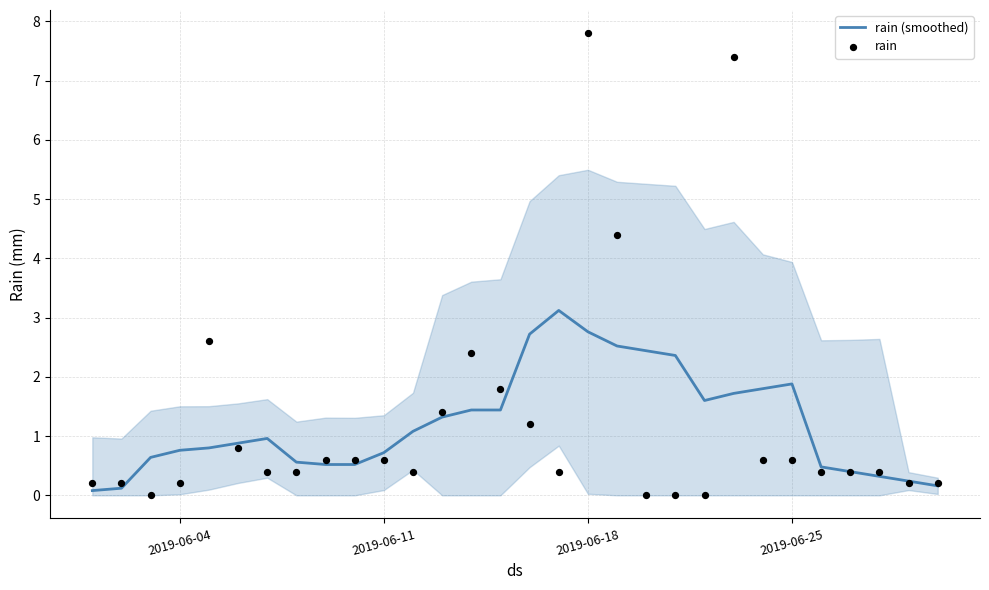

What are all the series names shown in the legend?

rain (smoothed), rain